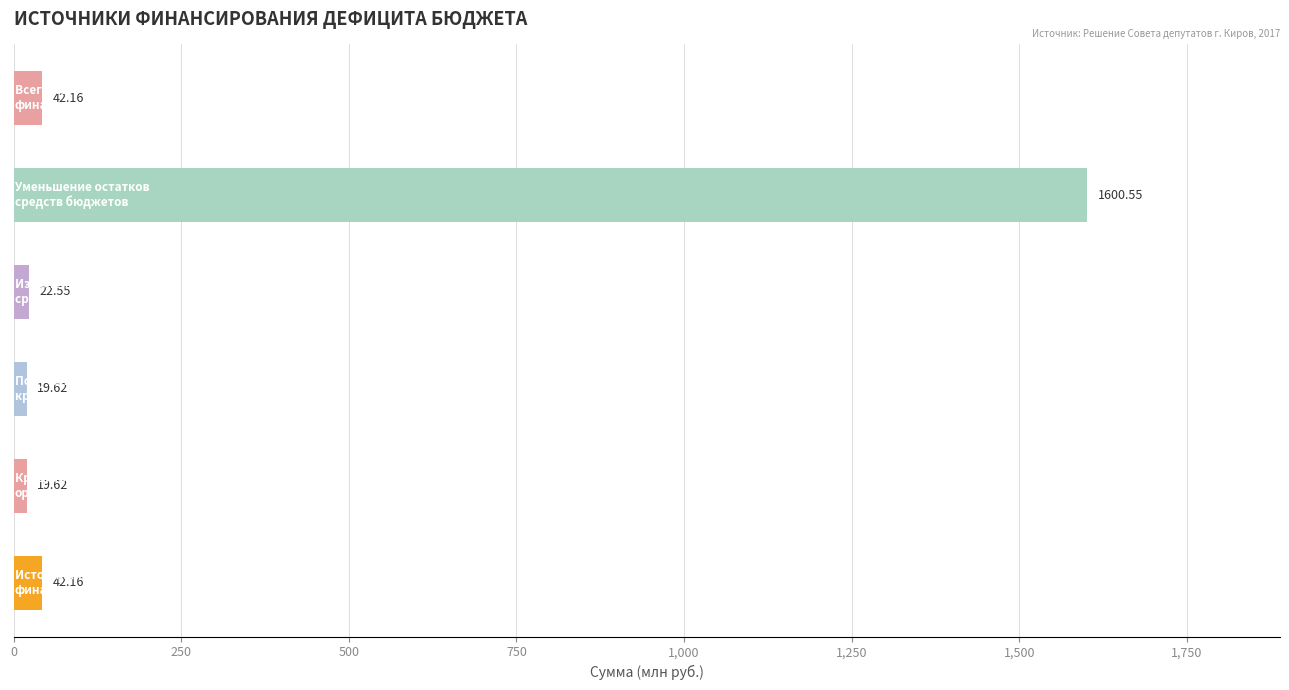

What is the difference between the maximum and minimum values?

1580.9